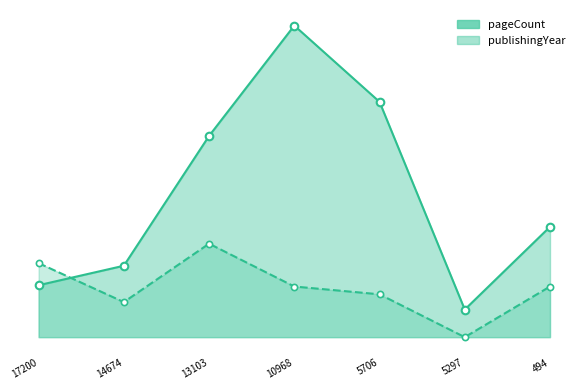

Which series contains the lowest Y value?

publishingYear